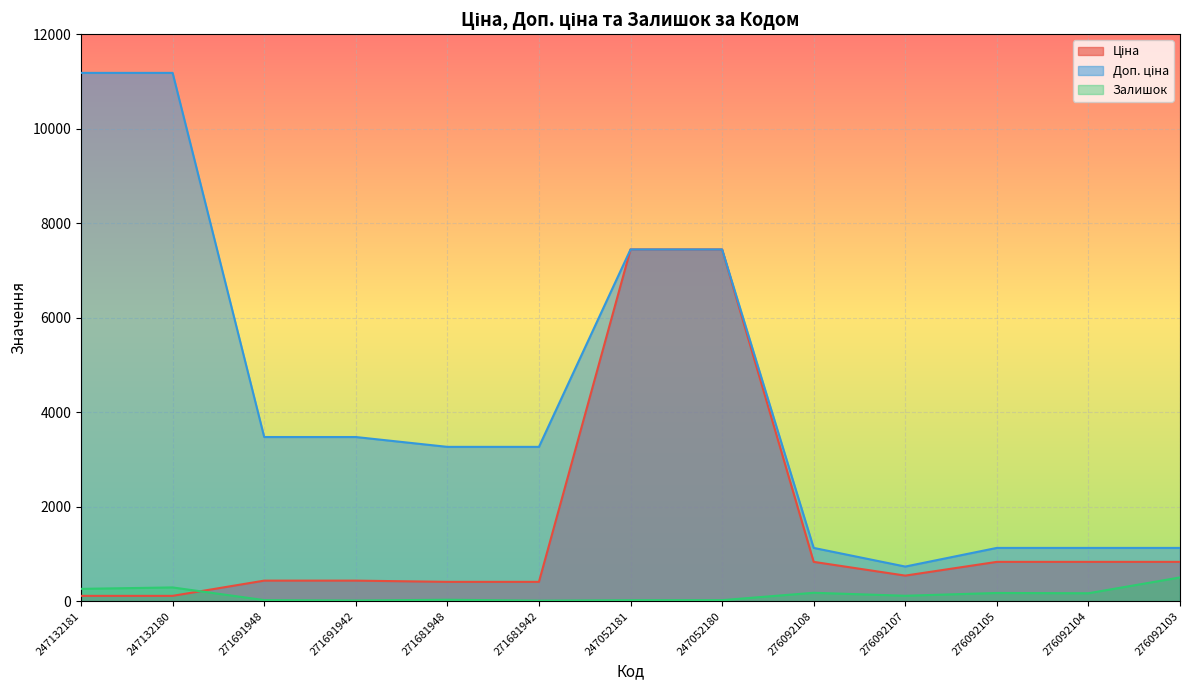

What is the label of the 8th point from the right?

271681942